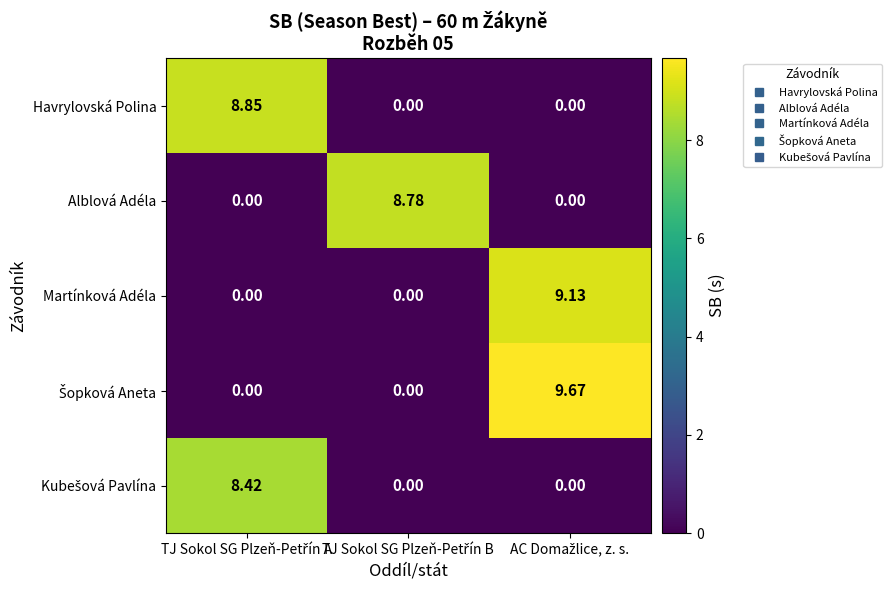

Which has a higher value, TJ Sokol SG Plzeň-Petřín B or TJ Sokol SG Plzeň-Petřín A?

TJ Sokol SG Plzeň-Petřín A